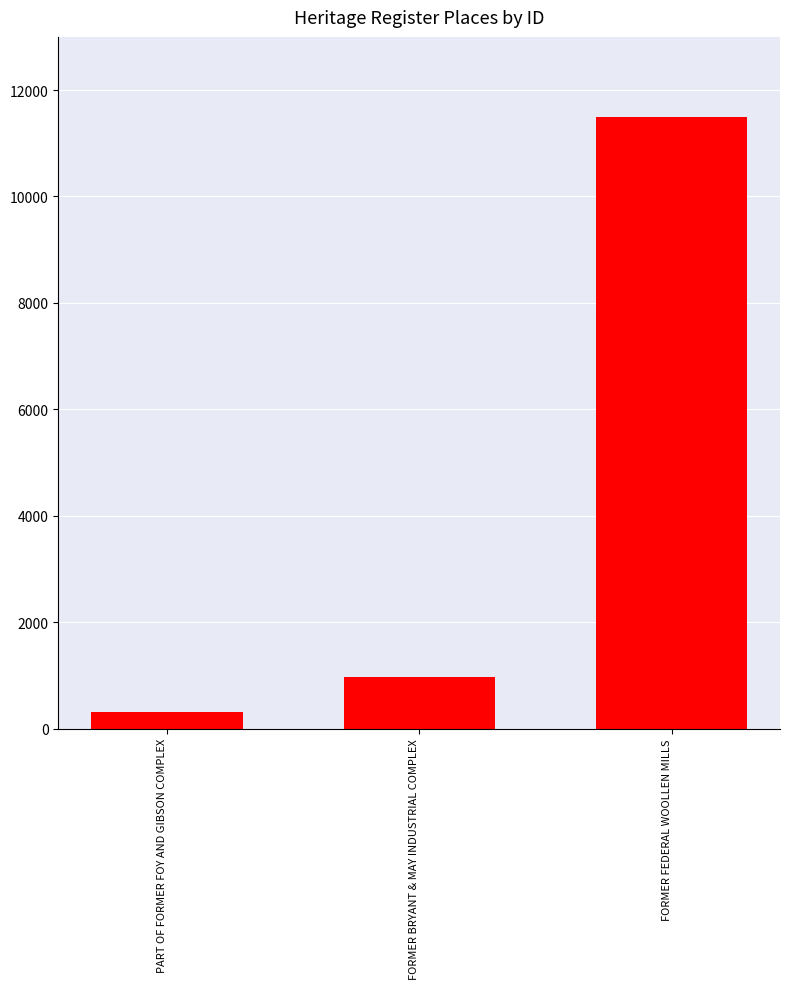

Which has a higher value, PART OF FORMER FOY AND GIBSON COMPLEX or FORMER BRYANT & MAY INDUSTRIAL COMPLEX?

FORMER BRYANT & MAY INDUSTRIAL COMPLEX